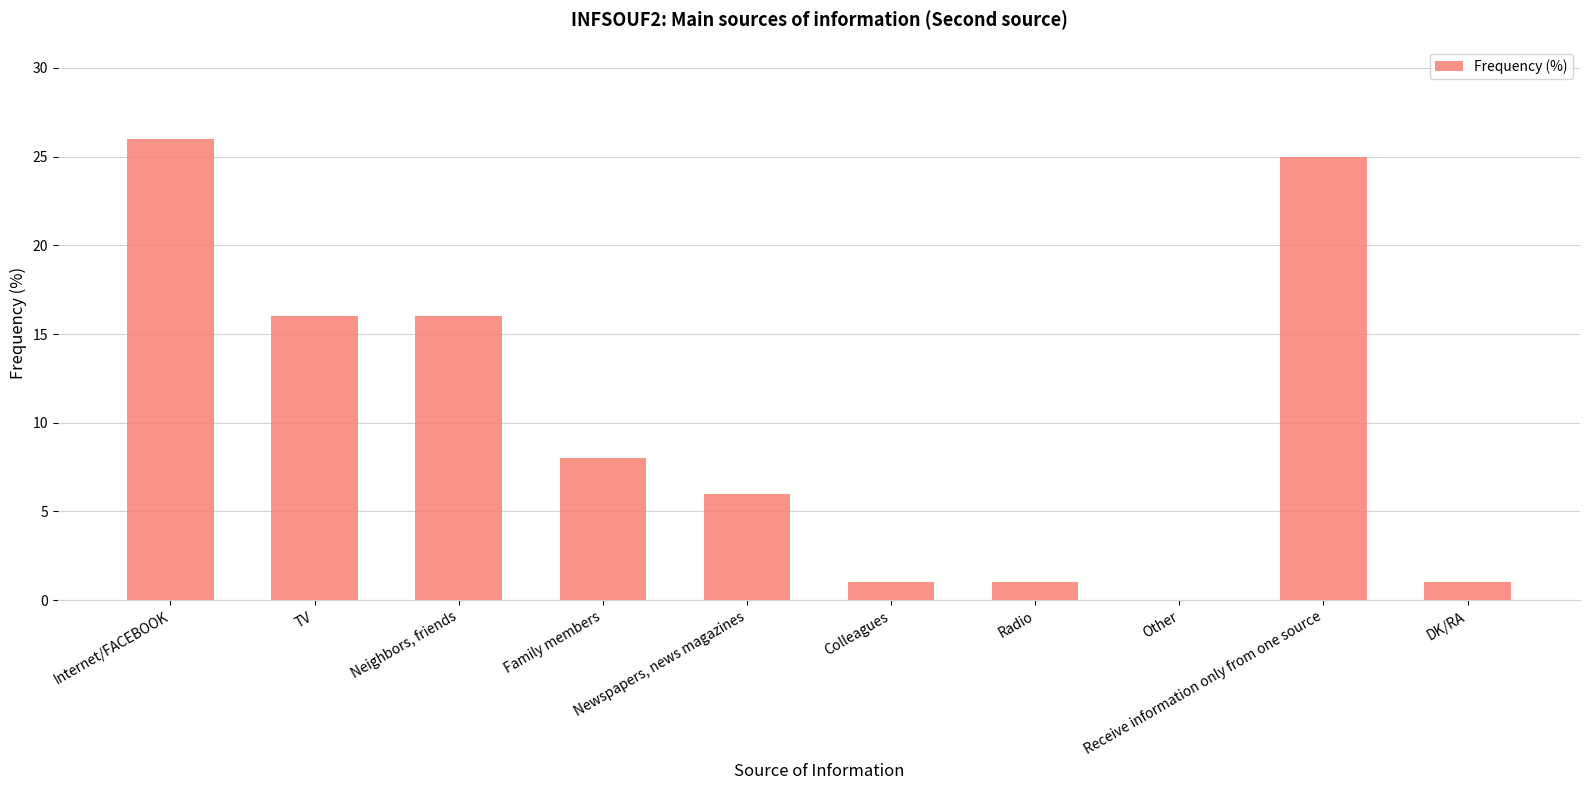

What is the sum of all values?

100